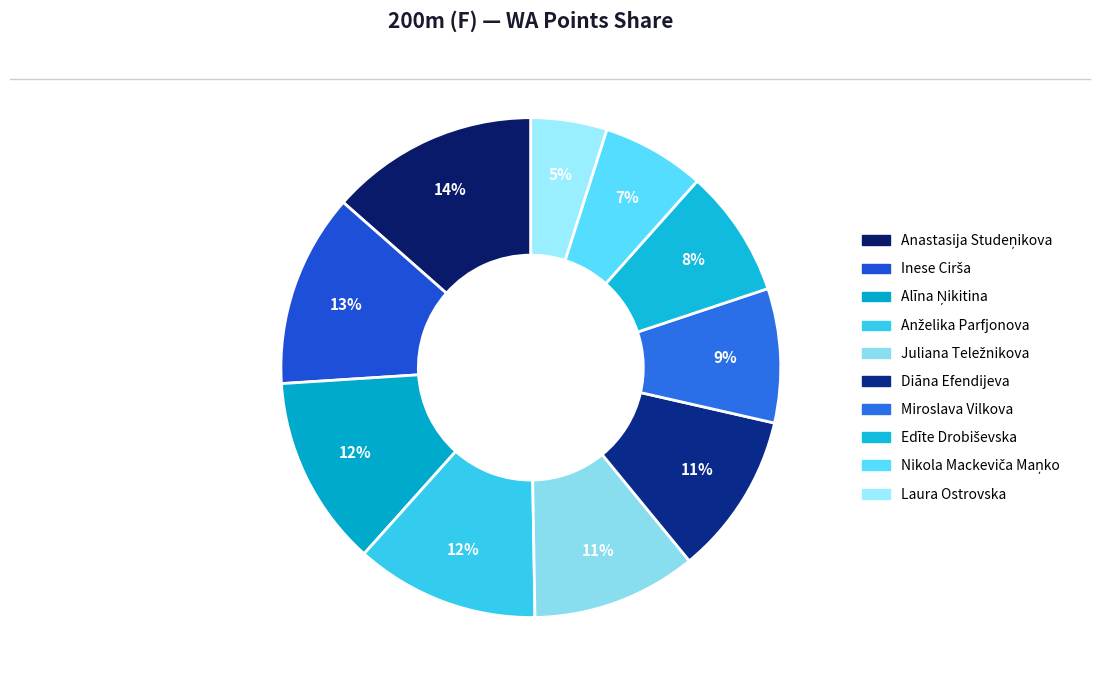

Combined, do Juliana Teležnikova and Miroslava Vilkova account for over 50%?

No